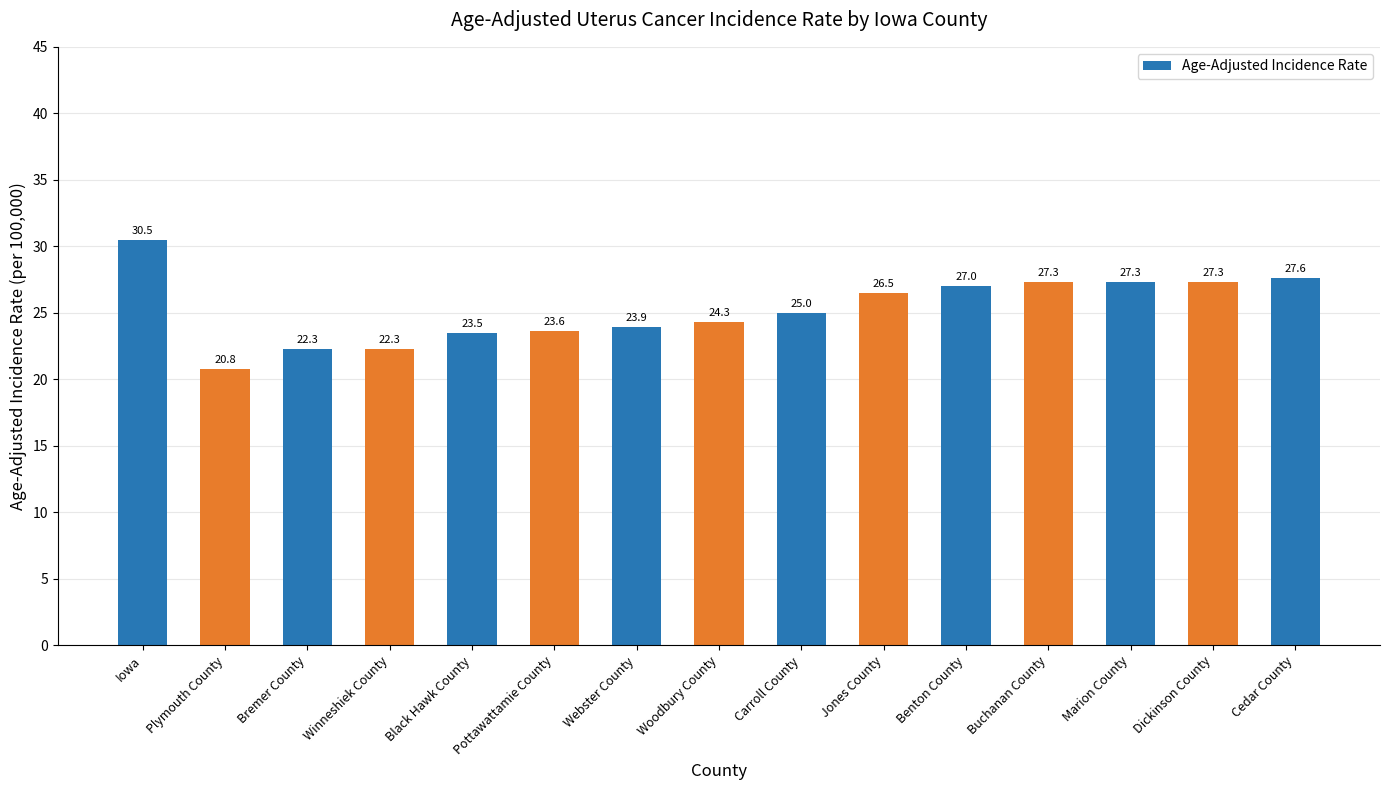

Count the number of categories in the chart.

15